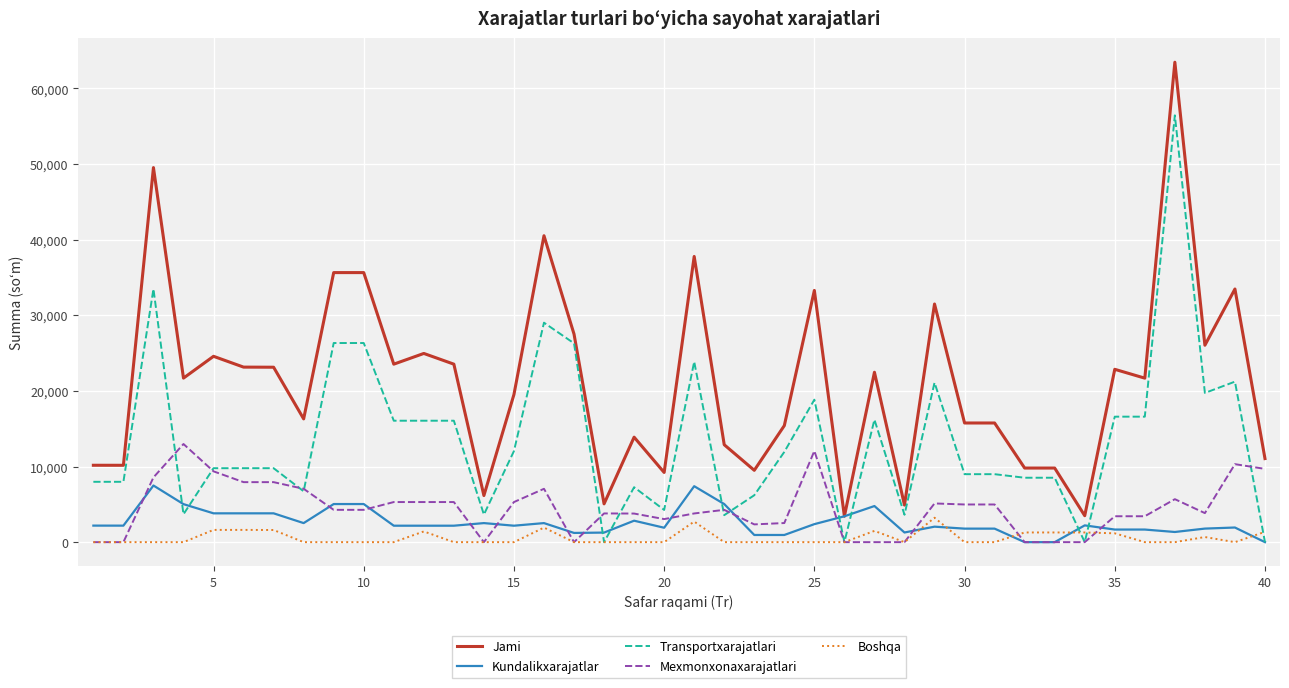

Which series has the largest range (max minus min)?

Jami